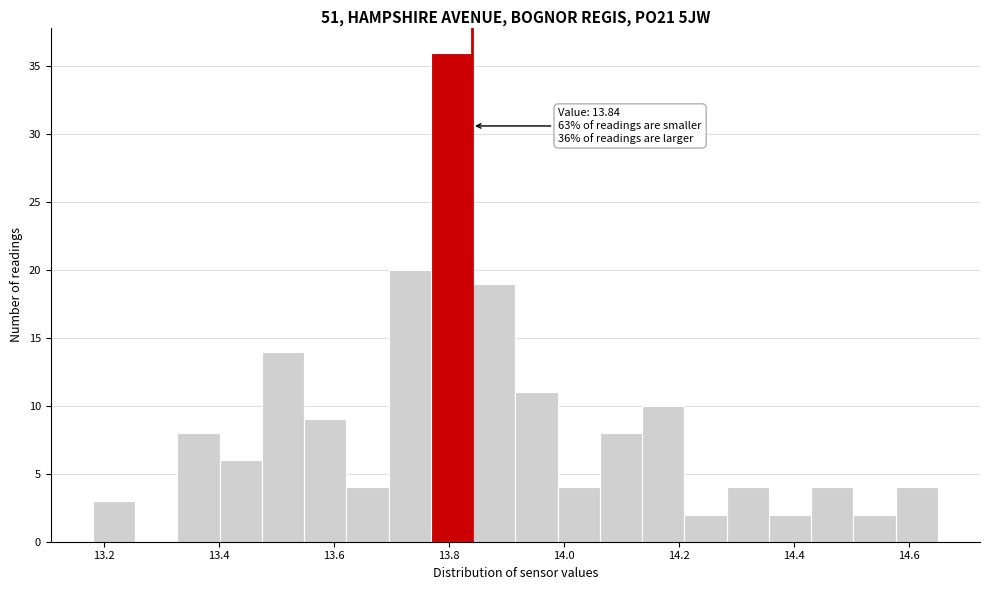

Read against the x-axis, roughly where is the centre of the tallest bar?

13.80